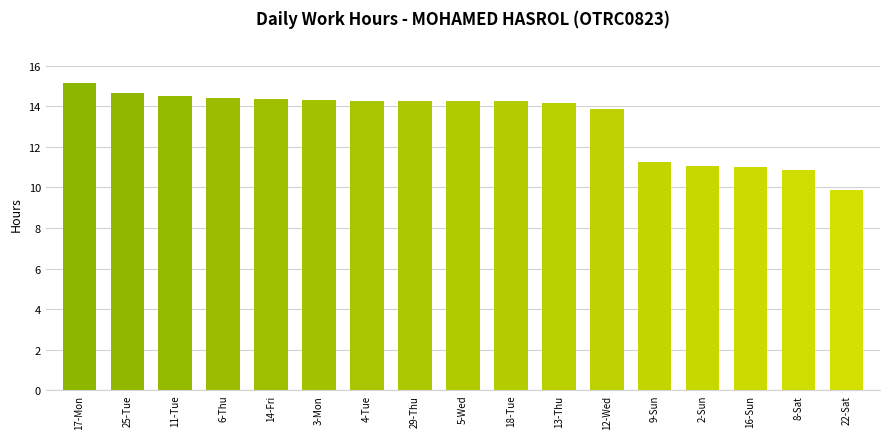

What is the ratio of the value at 14-Fri to the value at 8-Sat?

1.3